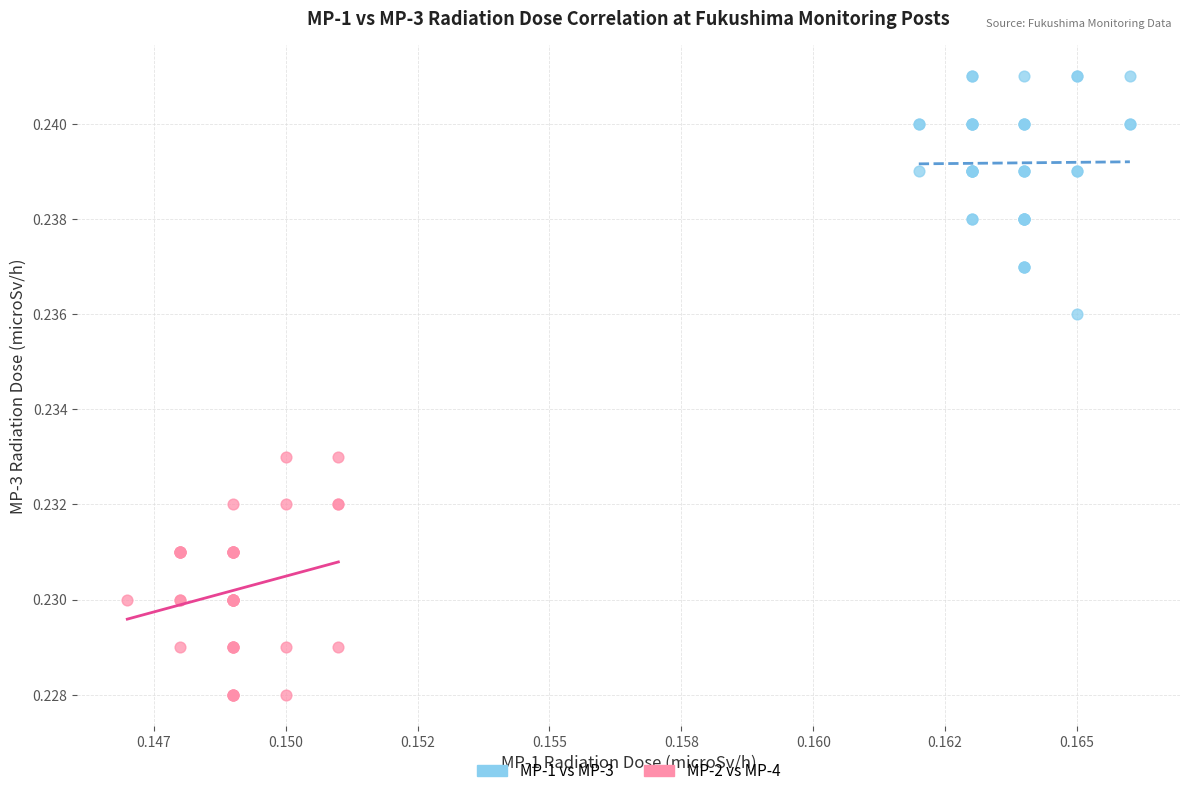

Which series contains the lowest Y value?

MP-2 vs MP-4